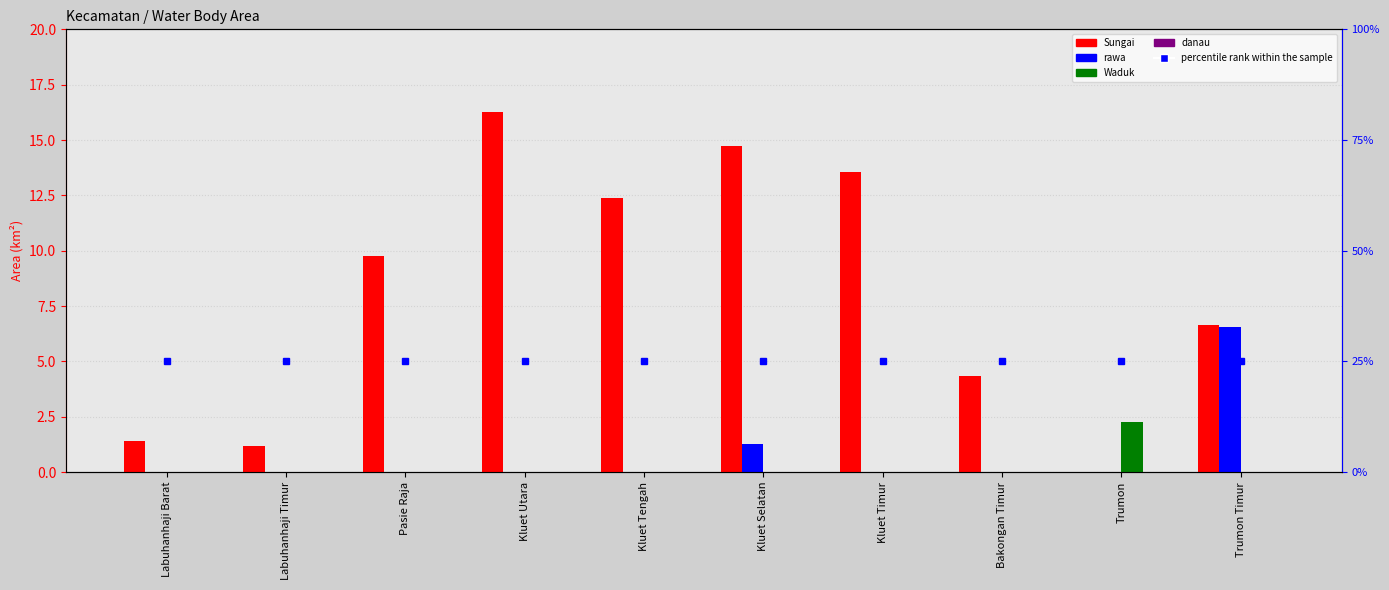

At Kluet Tengah, list the series in order from smallest to largest.

rawa, Waduk, danau, Sungai